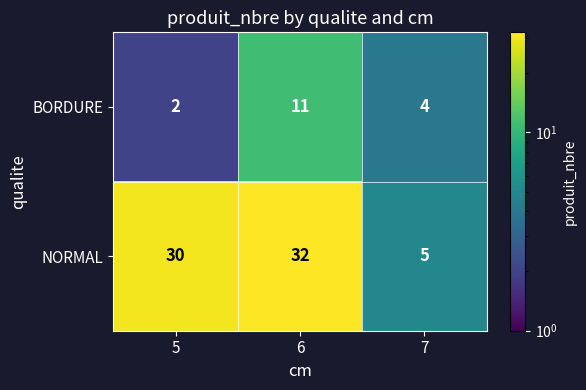

At 7, list the series in order from largest to smallest.

NORMAL, BORDURE